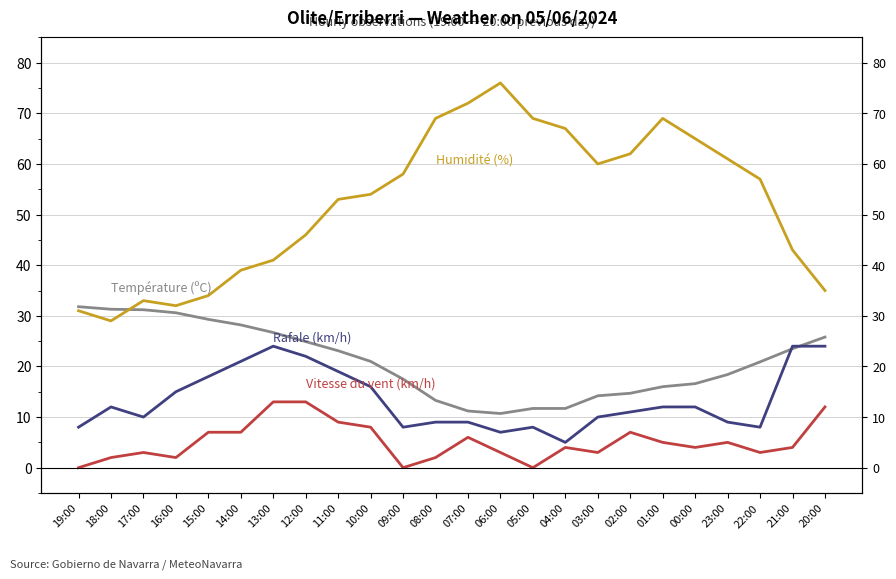

What is the difference between the maximum and minimum values in the Température (ºC) series?

21.1